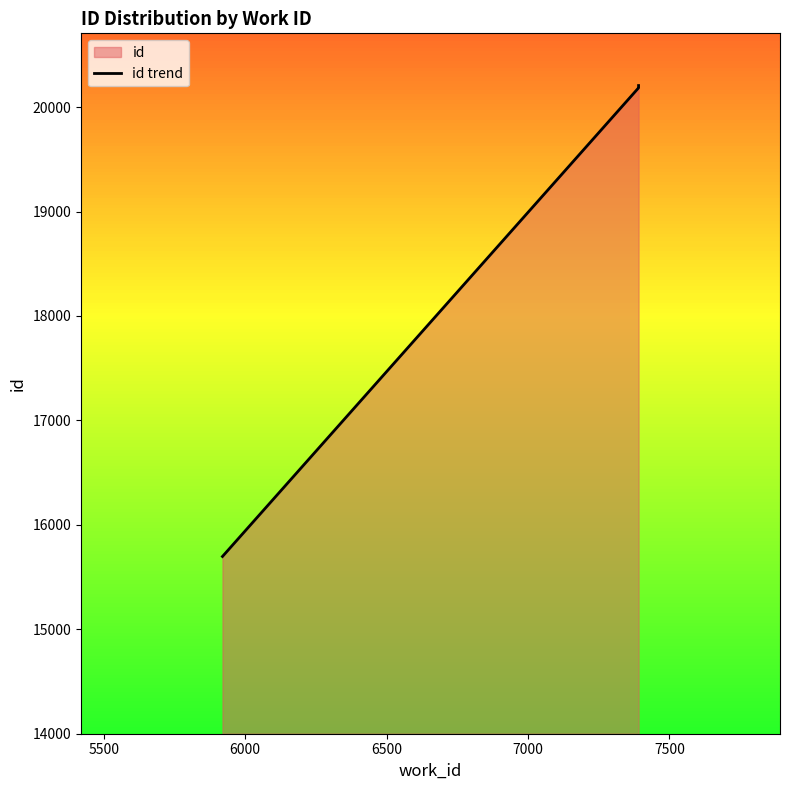

Does the chart have visible grid lines?

No